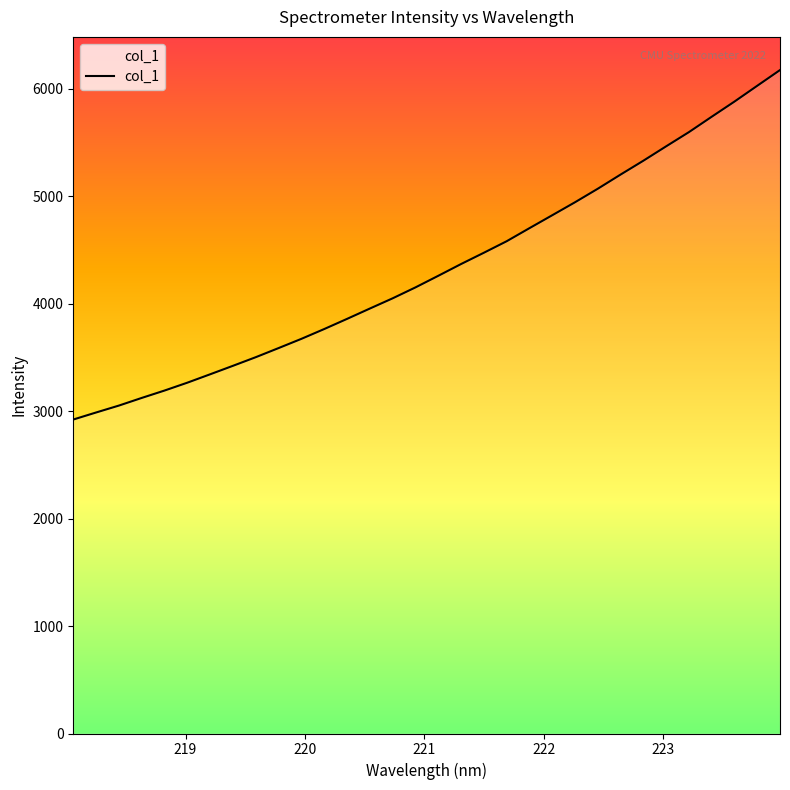

What is the minimum value shown in the chart?

2922.4